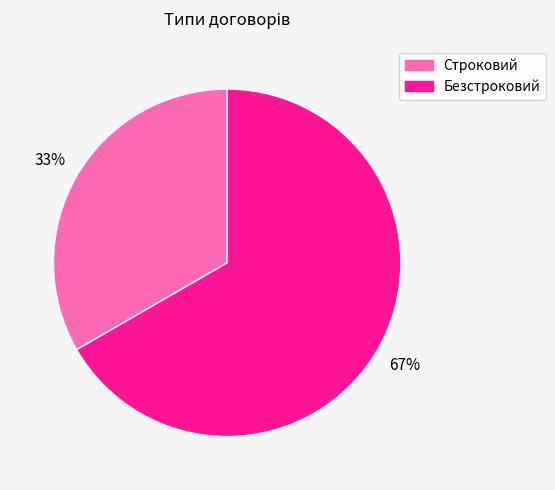

How many slices are in this pie chart?

2